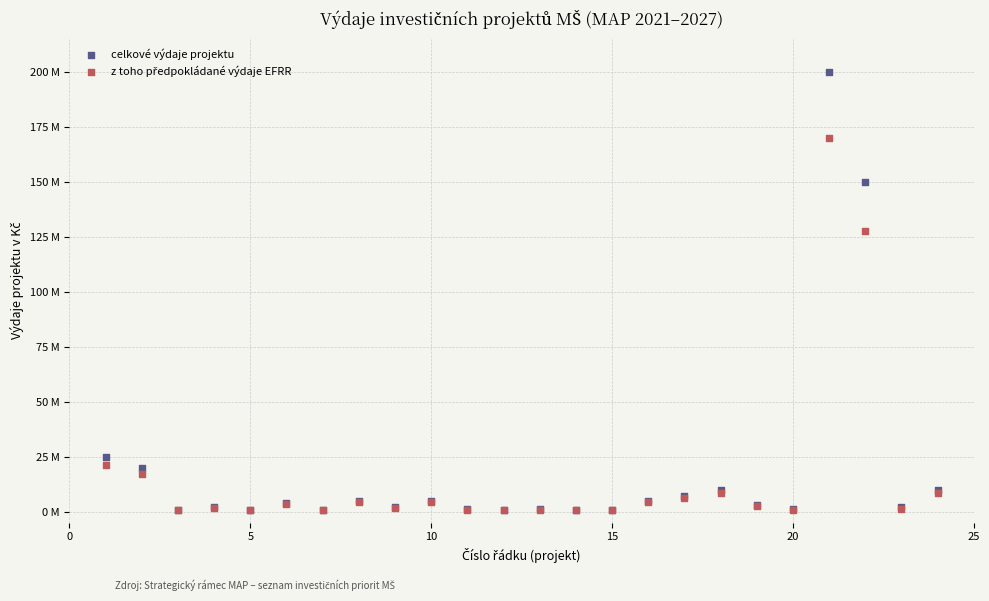

Which series has the largest Y range (max minus min)?

celkové výdaje projektu